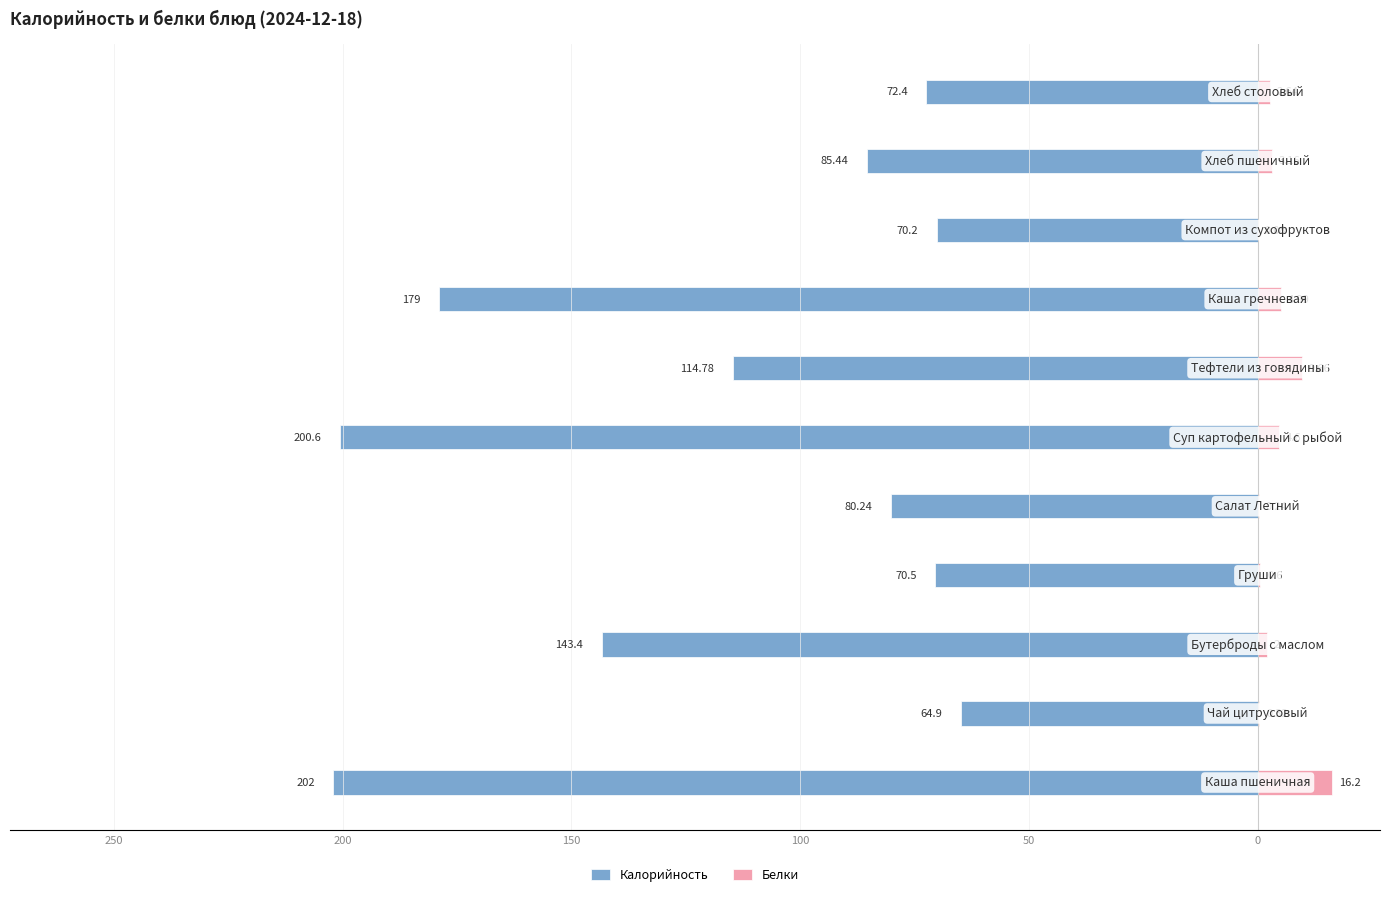

The Белки series shows 1.0 at 10. True or false?

False